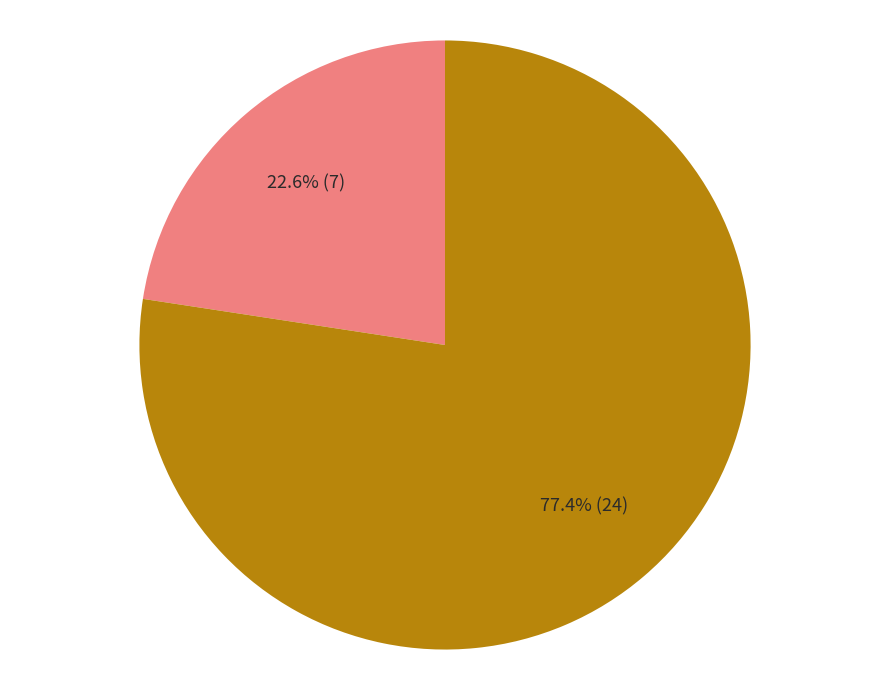

Is there any slice that represents more than half of the pie?

Yes